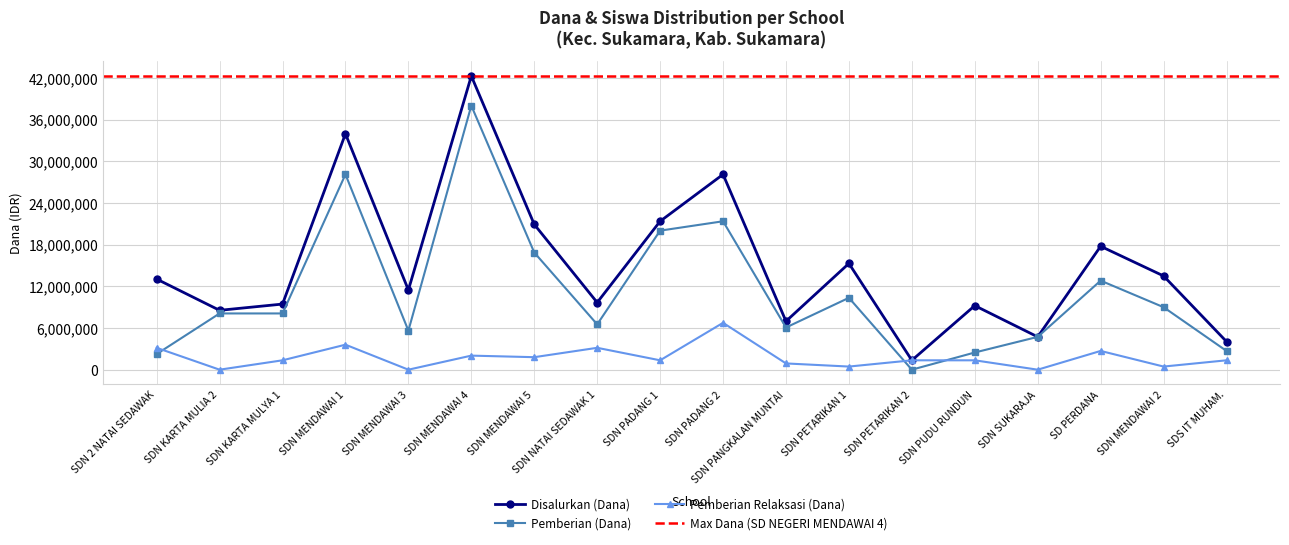

Where is Pemberian (Dana) nearest to the value 19012500?

SDN PADANG 1